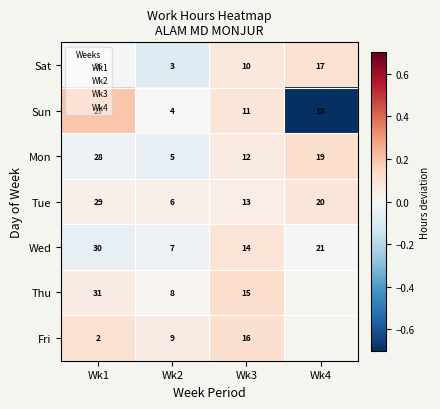

At Wk1, list the series in order from smallest to largest.

Fri, Sat, Sun, Mon, Tue, Wed, Thu